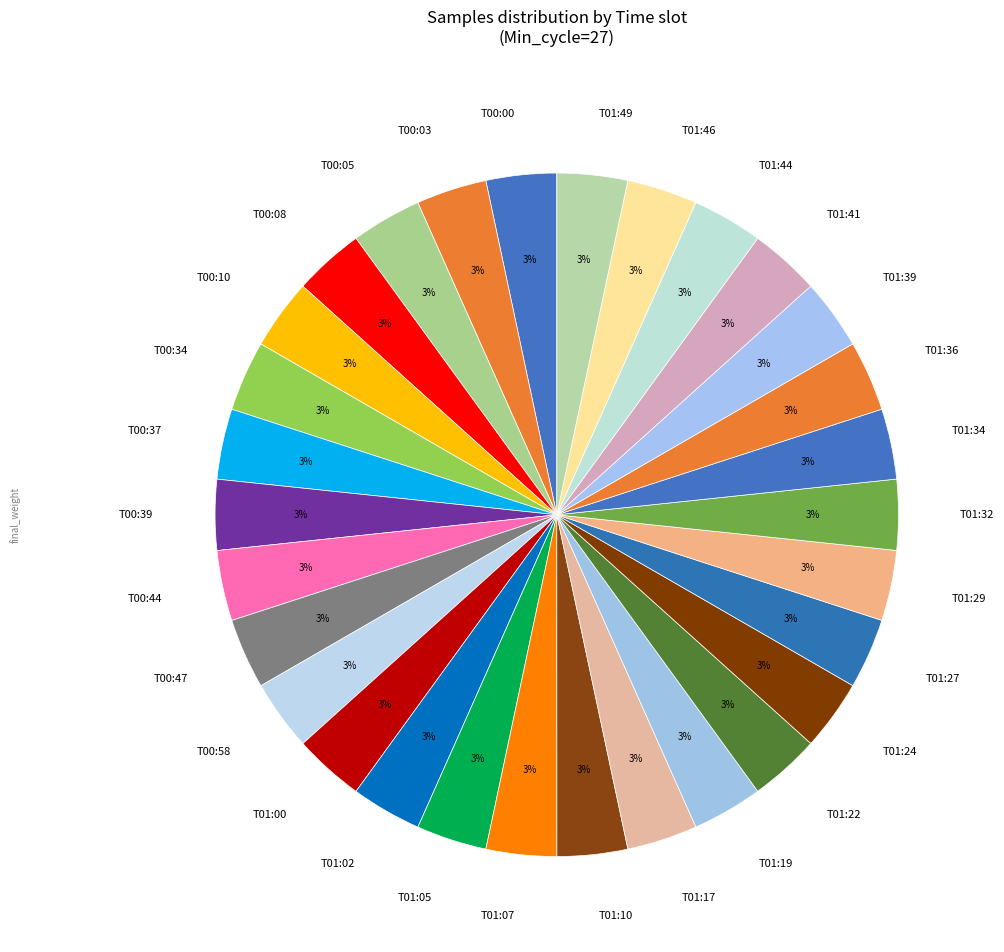

Is there any slice that represents more than half of the pie?

No